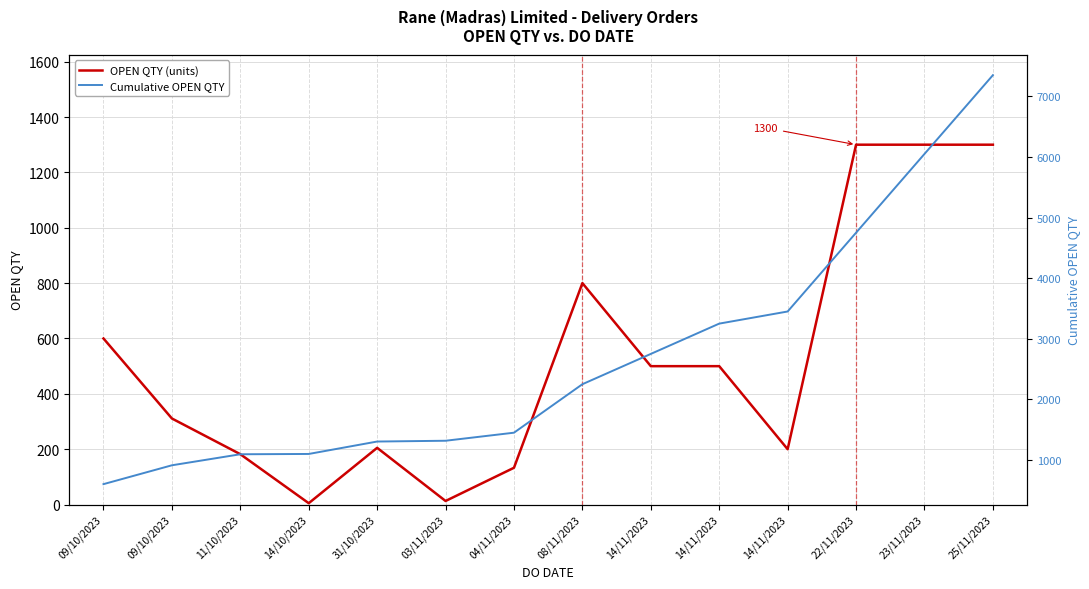

The OPEN QTY (units) series shows 291 at 11/10/2023. True or false?

False